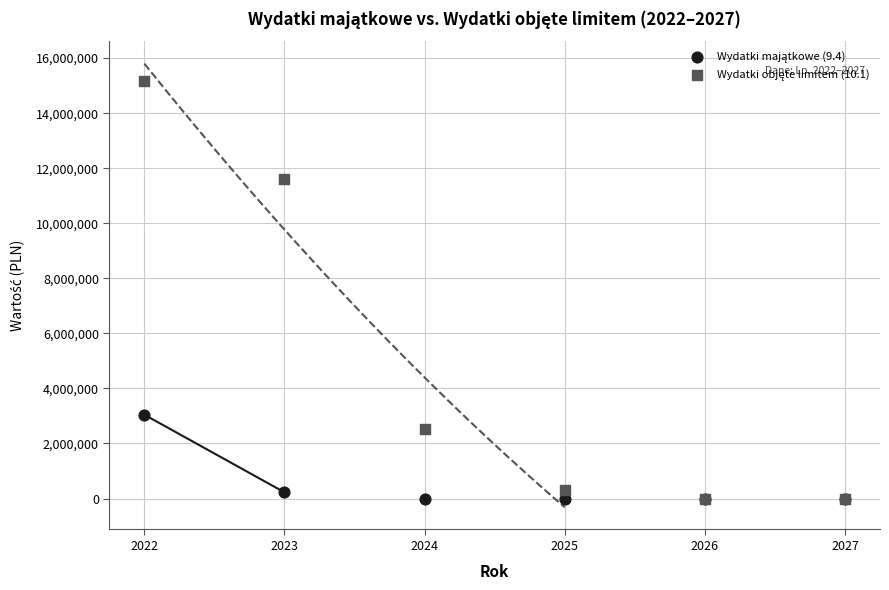

Across all series, what Y value is closest to 7589945?

11623326.0